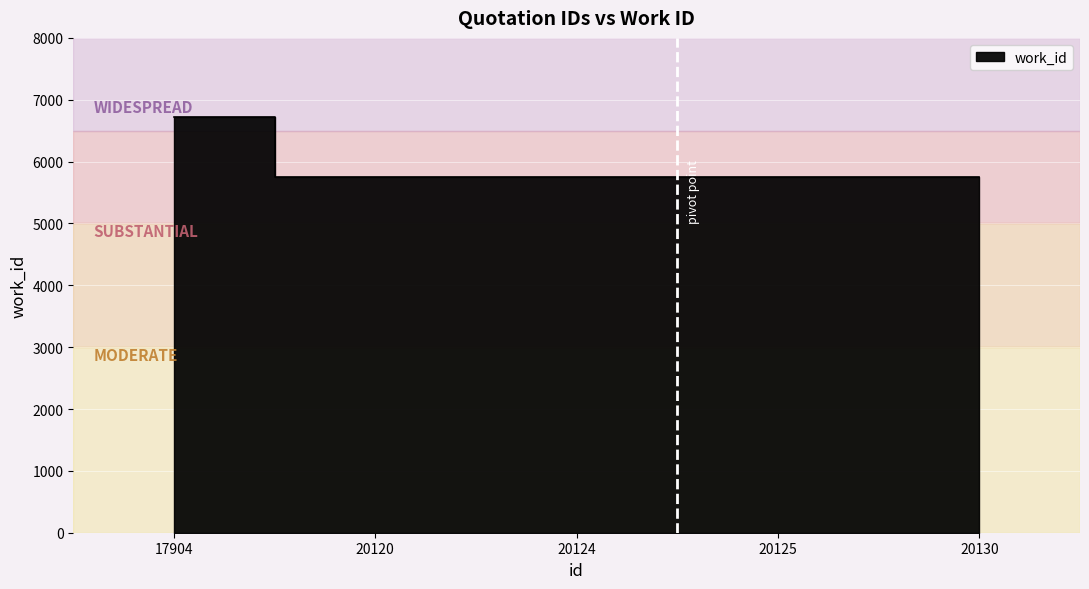

Rank the categories by value from highest to lowest.

17904, 20120, 20124, 20125, 20130